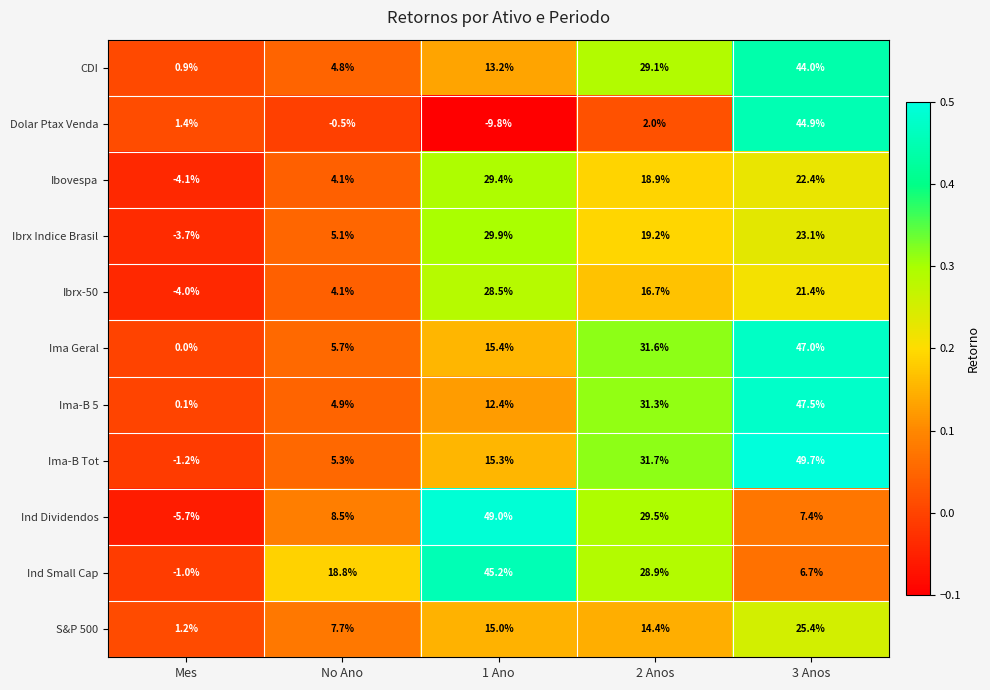

What is the smallest value displayed?

-9.8